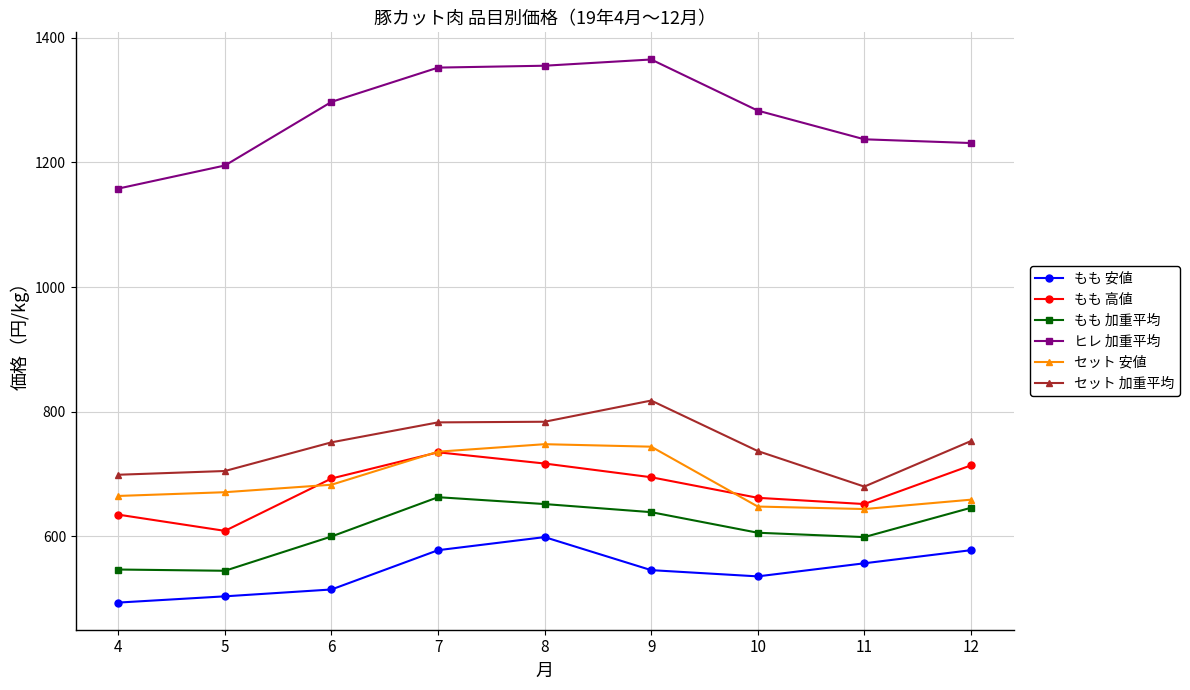

True or false: セット 加重平均 and もも 安値 cross at least once.

False